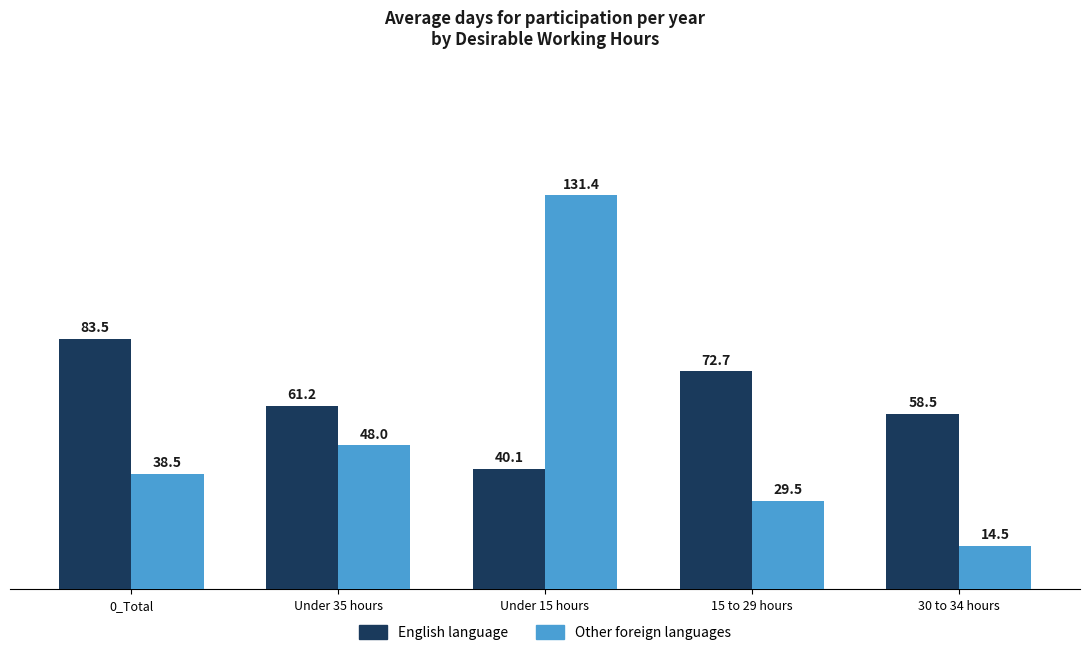

Which series has the largest range (max minus min)?

Other foreign languages